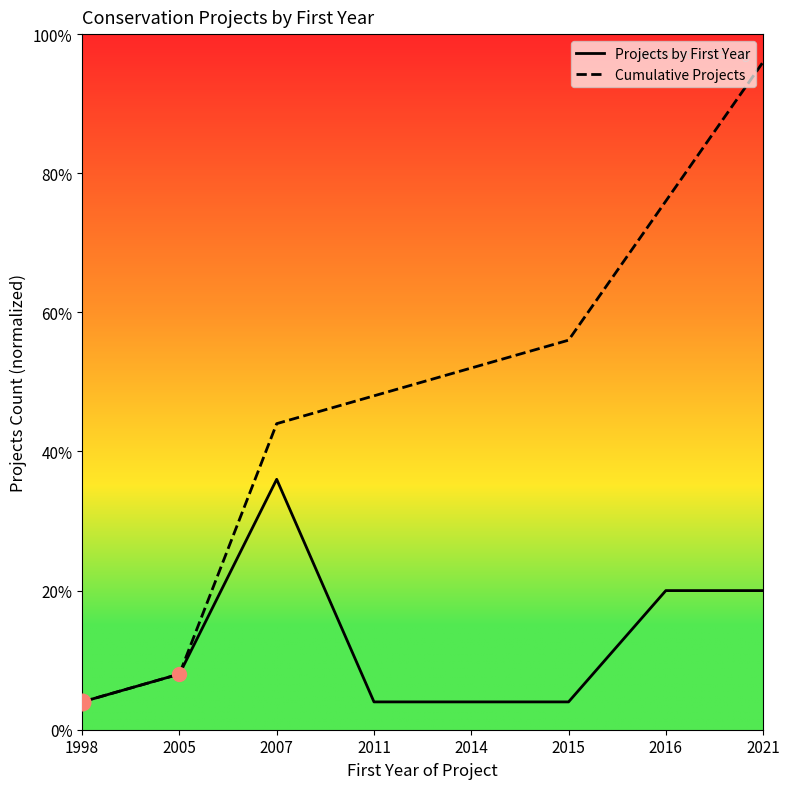

What are all the series names shown in the legend?

Projects by First Year, Cumulative Projects